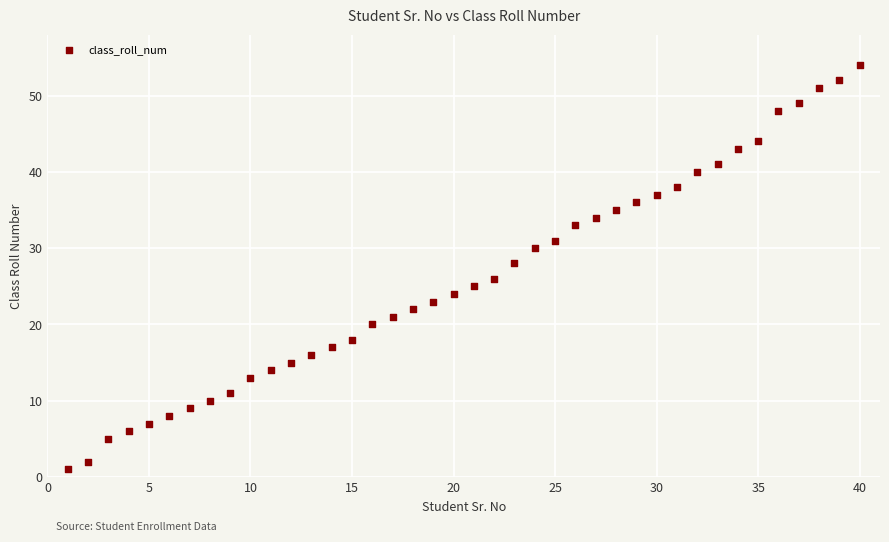

What is the range of X values (max minus min)?

39